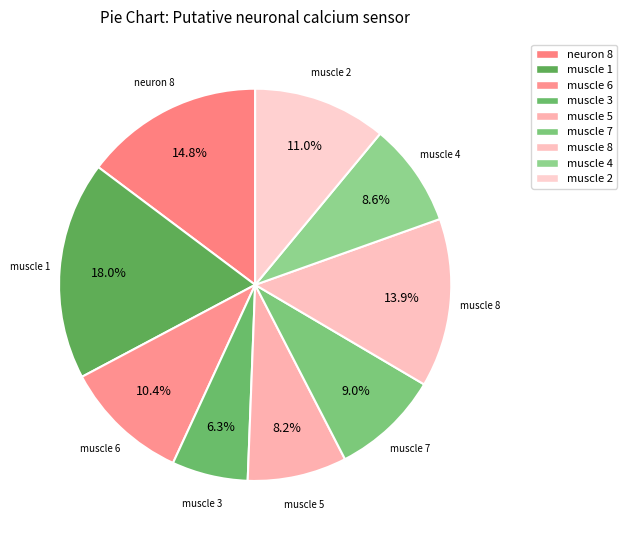

Which category has the biggest portion of the pie?

muscle 1